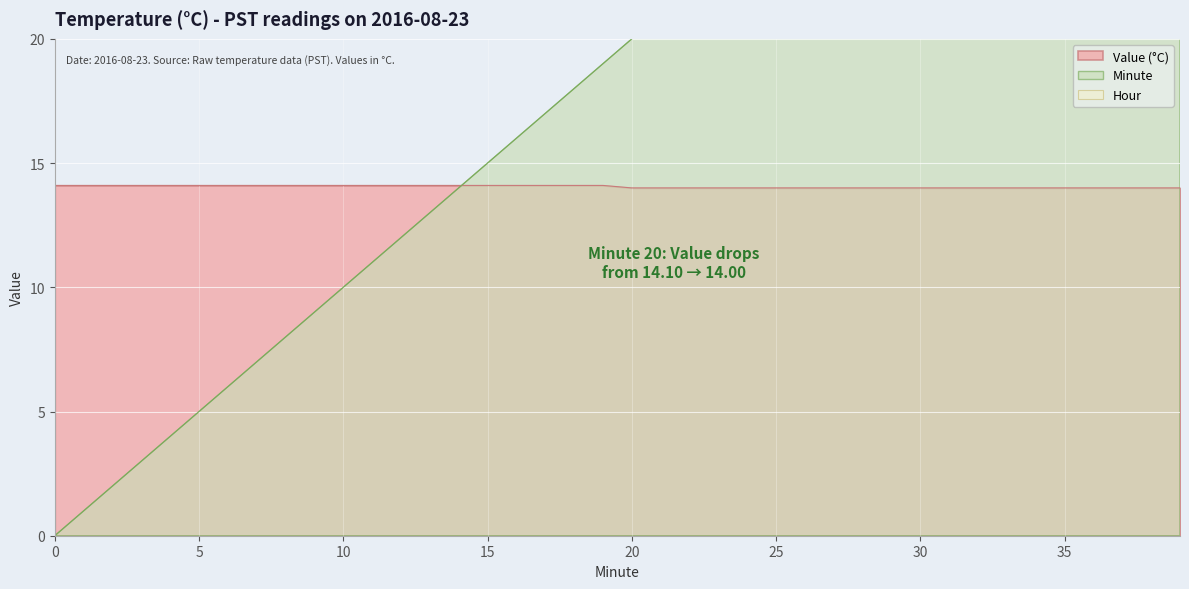

The value of Minute at 6 is 4.0. True or false?

False